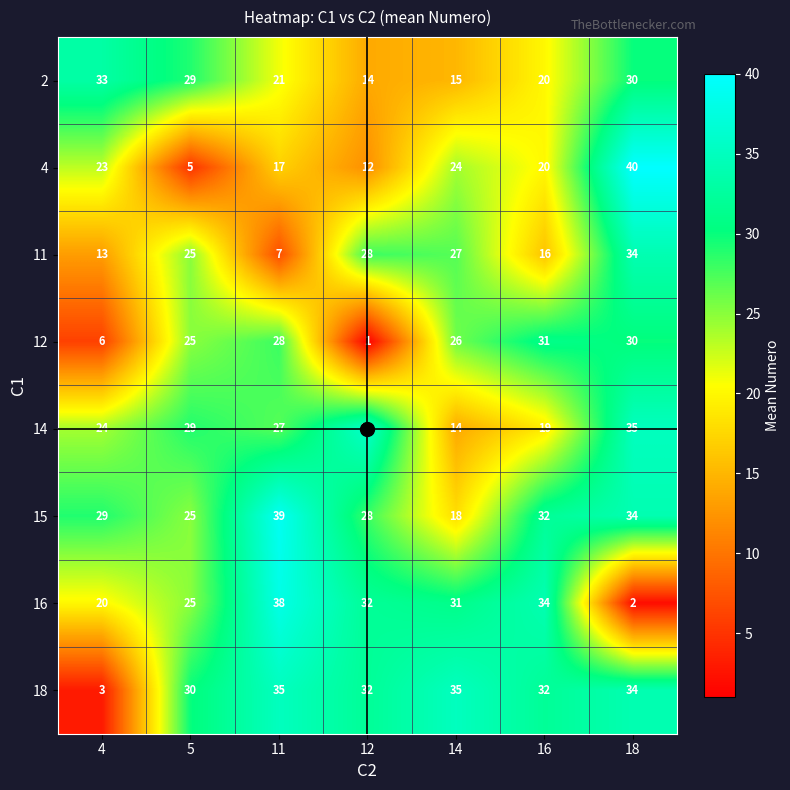

Which series has the largest total across all categories?

15